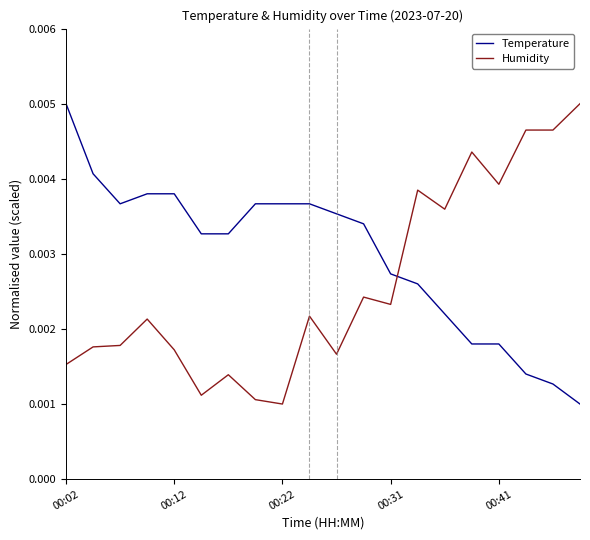

List the series in order of their overall mean, lowest first.

Humidity, Temperature